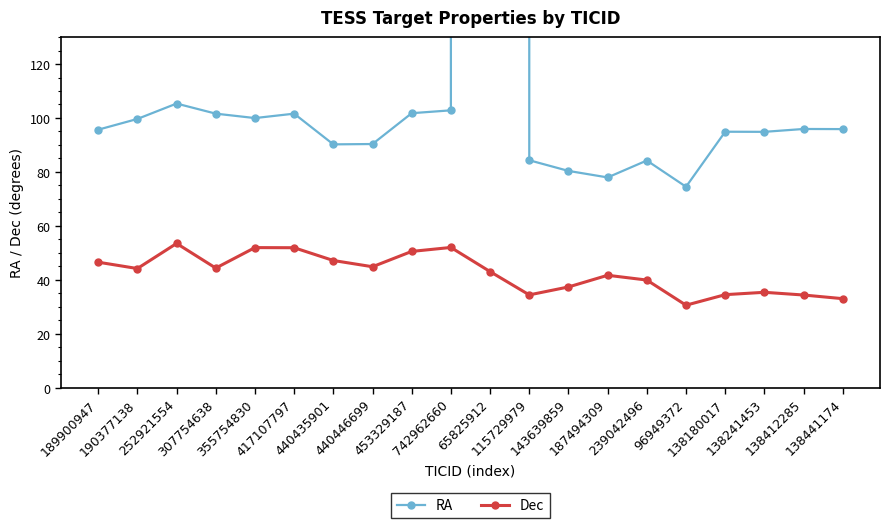

How many series are shown in this chart?

2